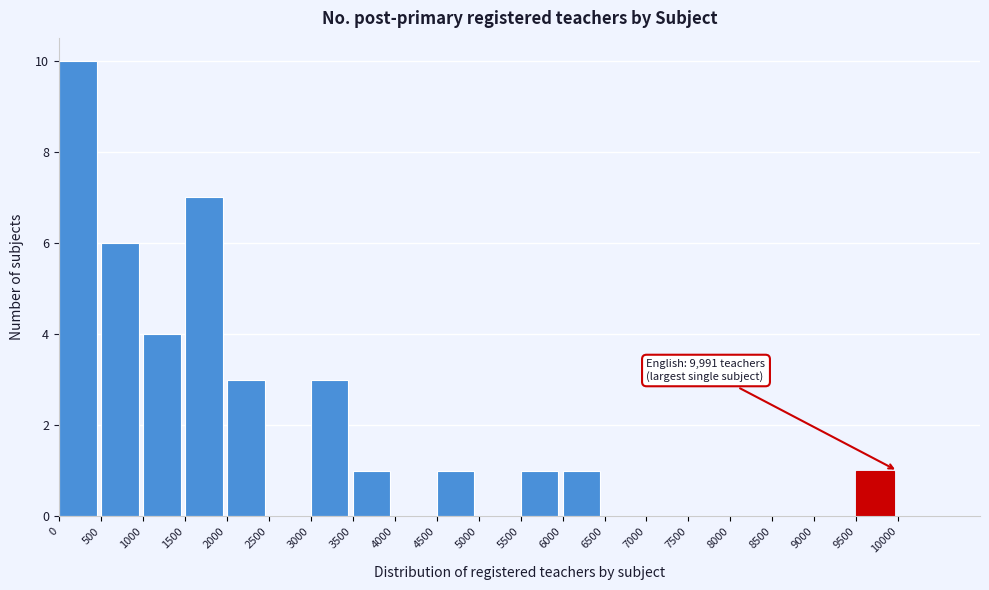

Which range on the x-axis has the tallest bar?

0 to 500